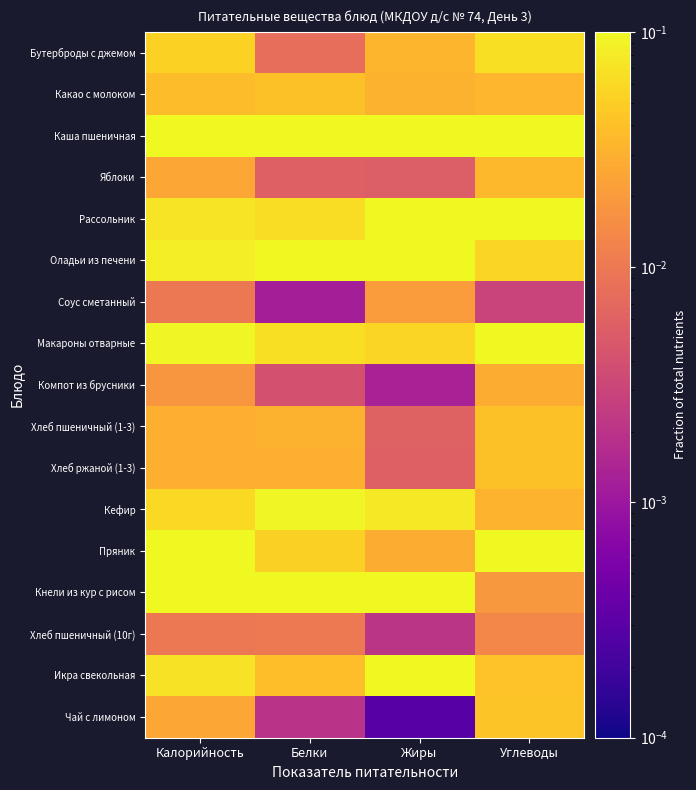

At Белки, list the series in order from largest to smallest.

Оладьи из печени, Кнели из кур с рисом, Каша пшеничная, Кефир, Макароны отварные, Рассольник, Пряник, Какао с молоком, Икра свекольная, Хлеб пшеничный (1-3), Хлеб ржаной (1-3), Хлеб пшеничный (10г), Бутерброды с джемом, Яблоки, Компот из брусники, Чай с лимоном, Соус сметанный